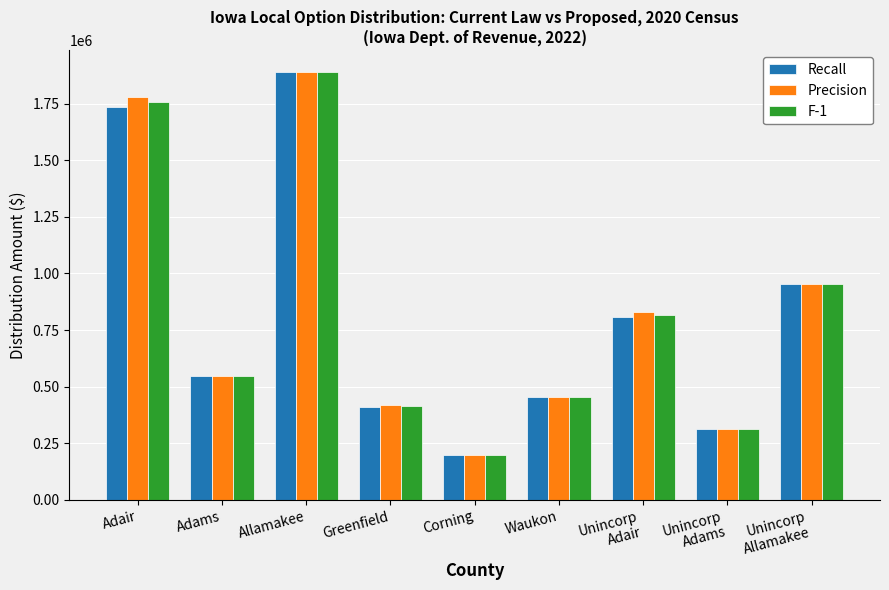

What is the label of the 8th bar from the left?

Unincorp
Adams